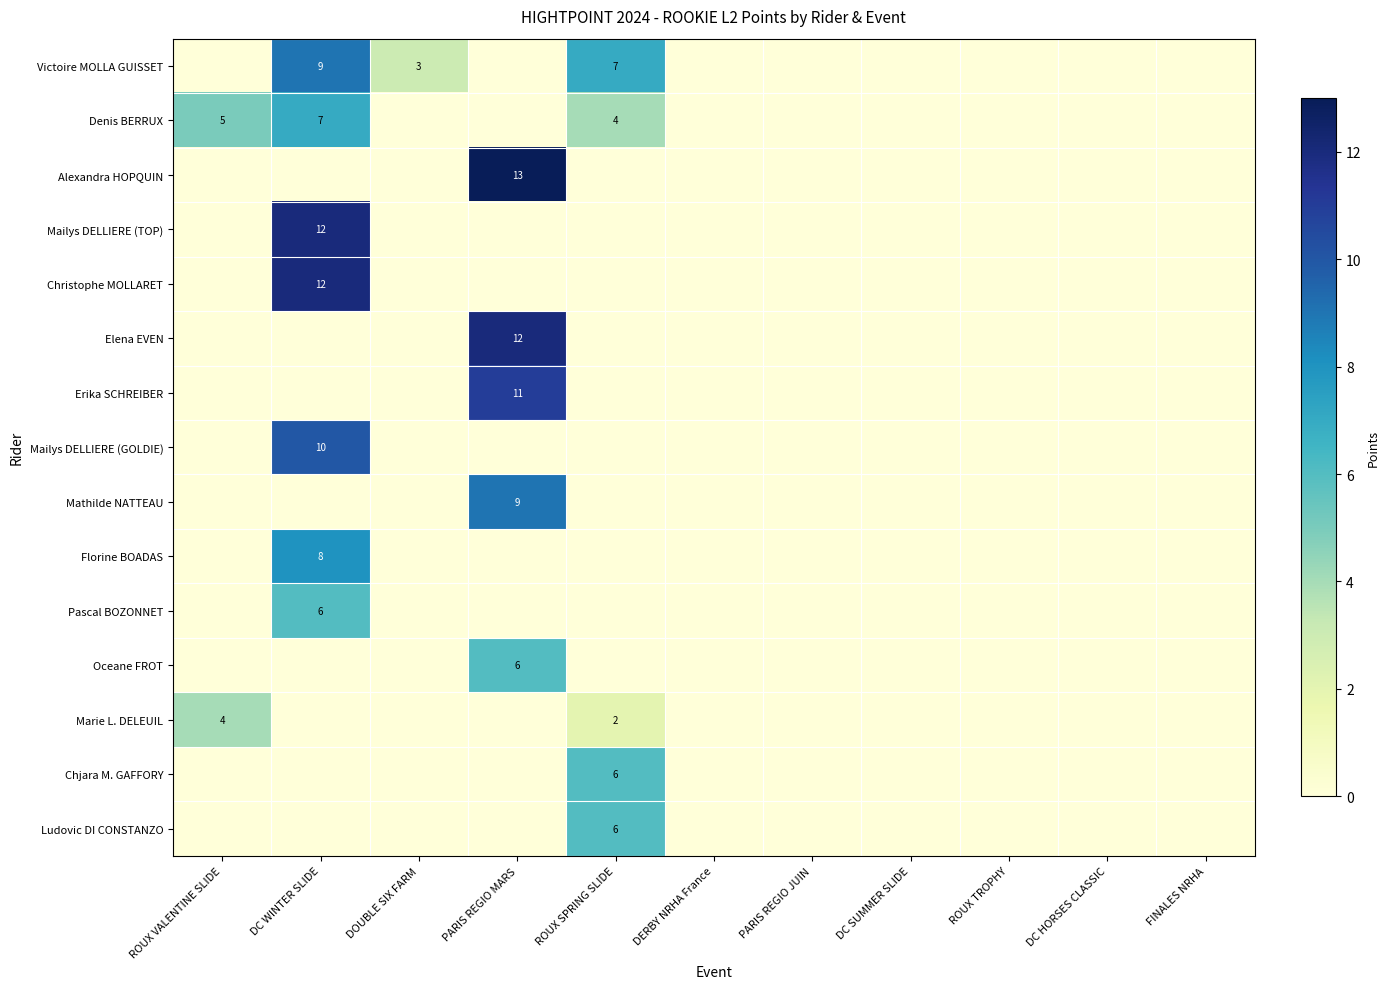

Is it true that Mailys DELLIERE (GOLDIE) equals 4 at DC WINTER SLIDE?

False